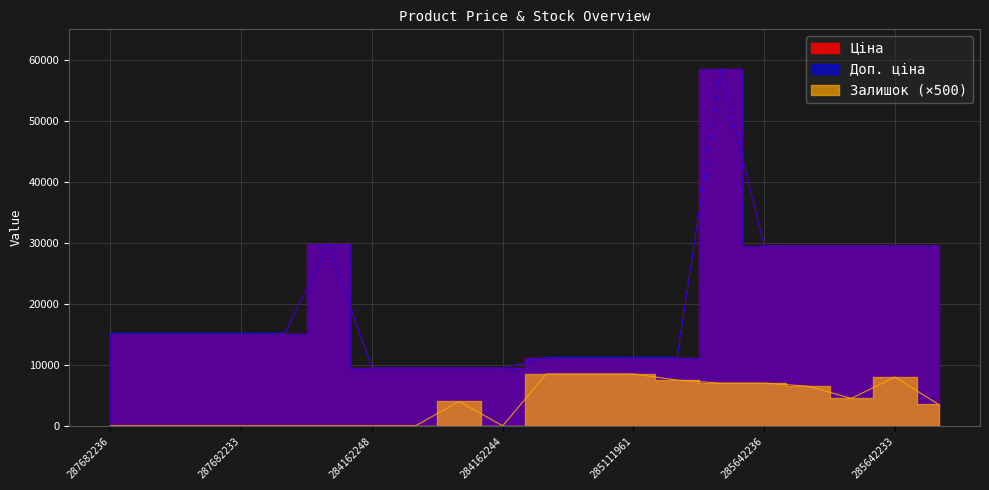

What are all the series names shown in the legend?

Ціна, Доп. ціна, Залишок